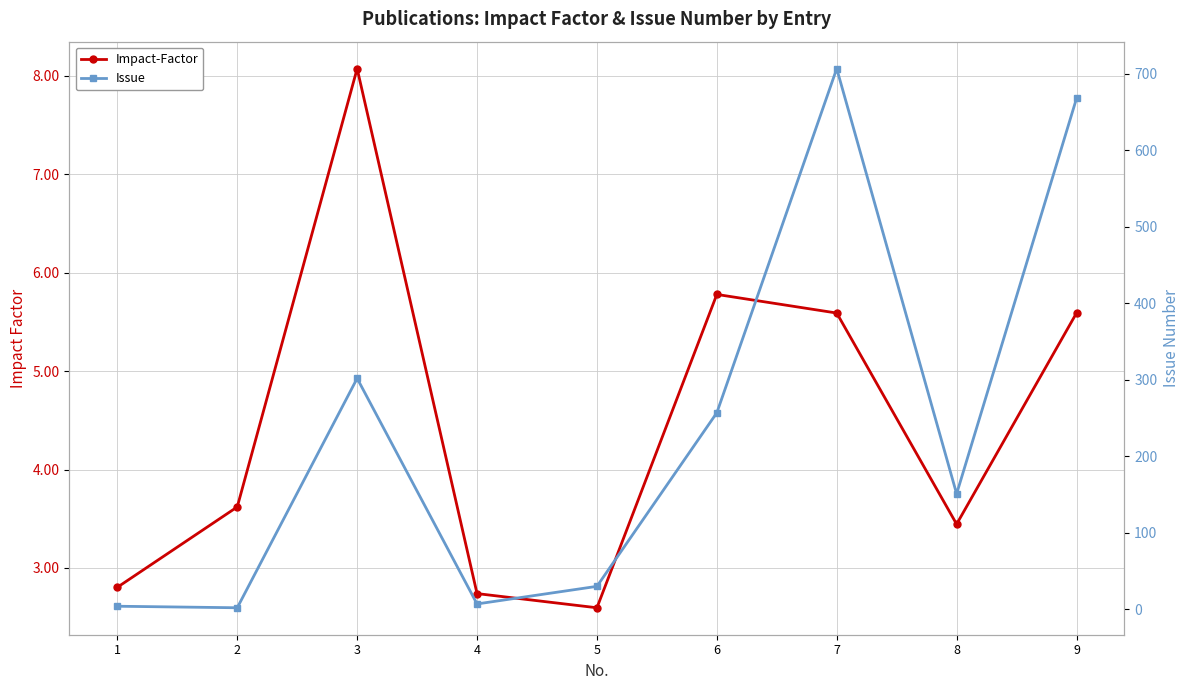

What is the minimum value for Impact-Factor?

2.6